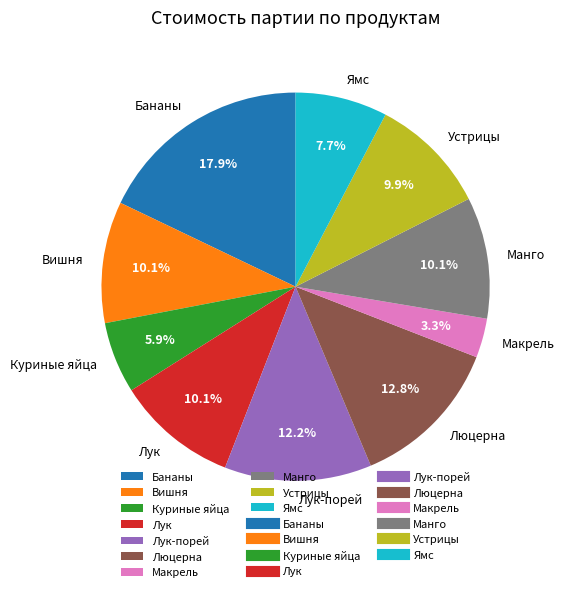

Combined, what portion of the pie is Вишня and Люцерна?

22.9%